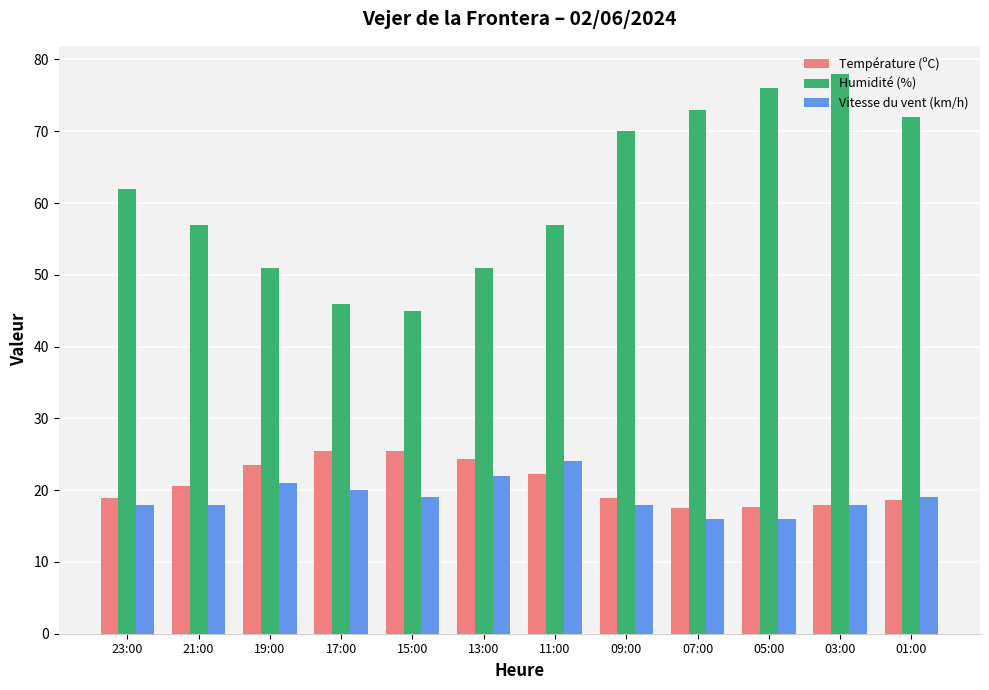

Which label corresponds to the largest value in the chart?

03:00